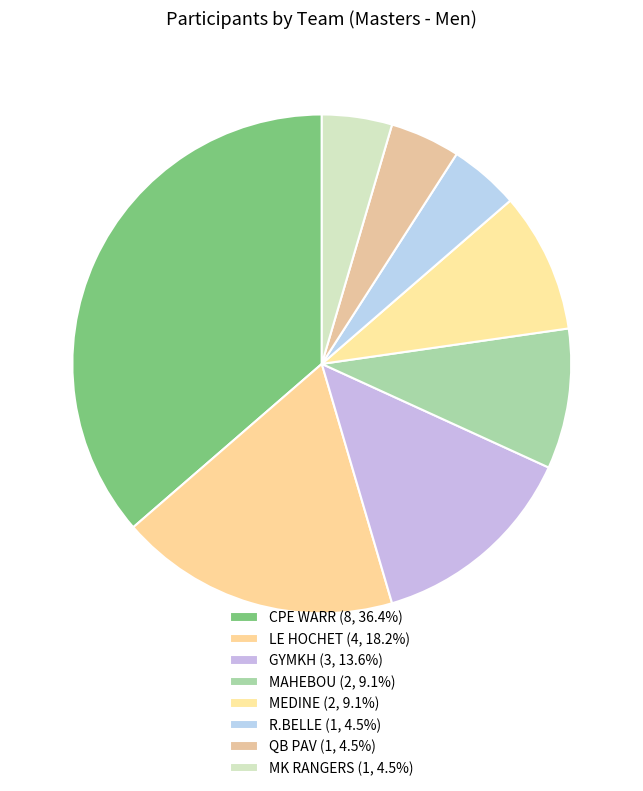

How many slices are in this pie chart?

8